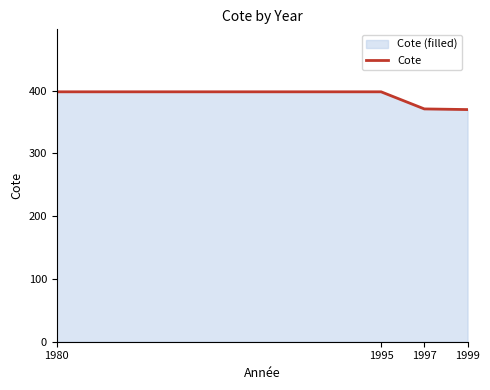

Is it true that the value at 1999 is 370.0?

True